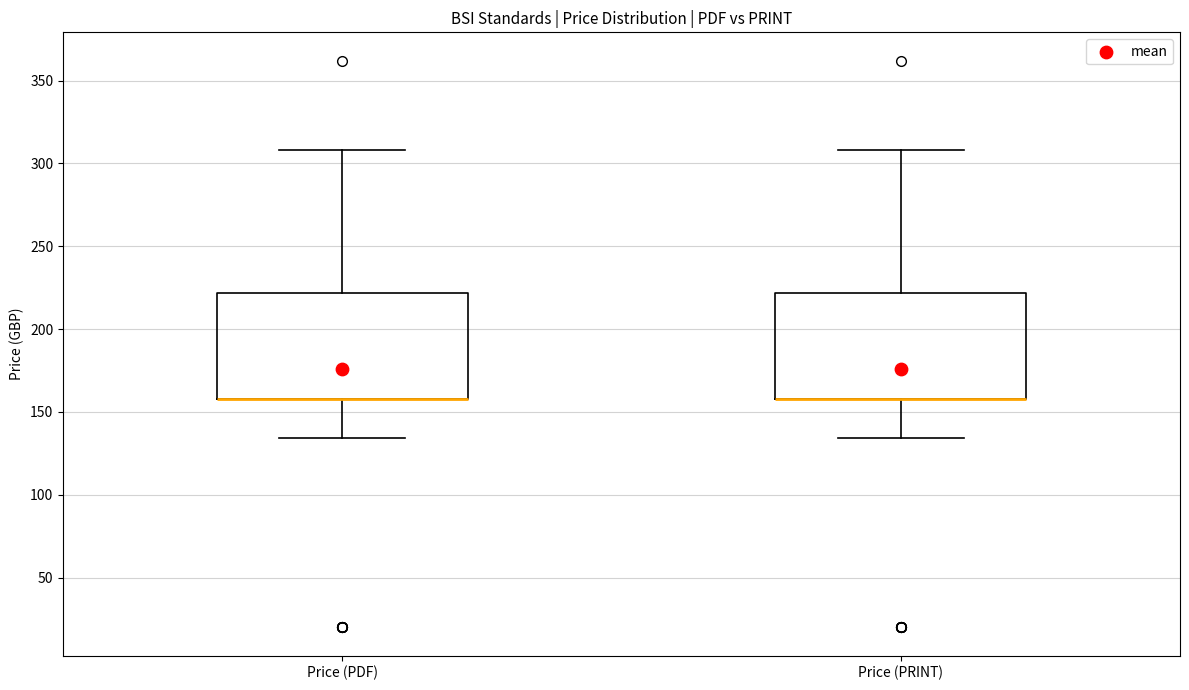

Reading left to right, read every box against the y-axis: the position of its median line, the range the box covers, and the ends of its whiskers. The values are not printed on the chart, so give them approximately, as read against the axis.

Price (PDF): median 160 (drawn on the box's lower edge), box 160 to 220, whiskers 135 to 310
Price (PRINT): median 160 (drawn on the box's lower edge), box 160 to 220, whiskers 135 to 310